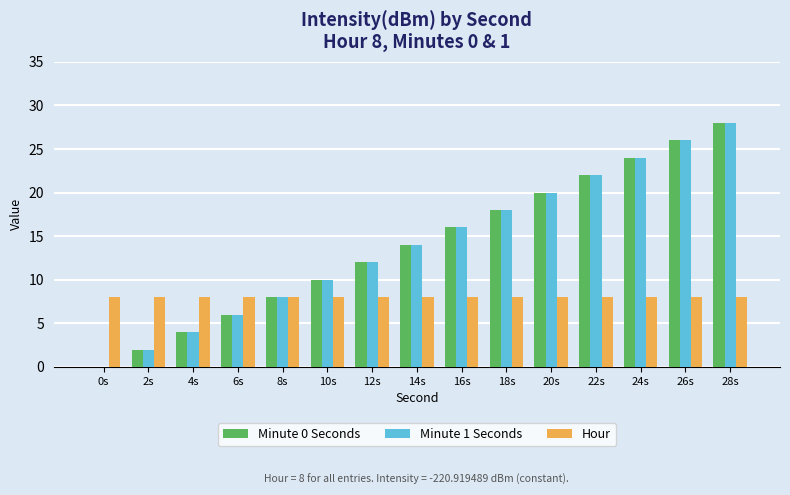

Count the number of categories in the chart.

15